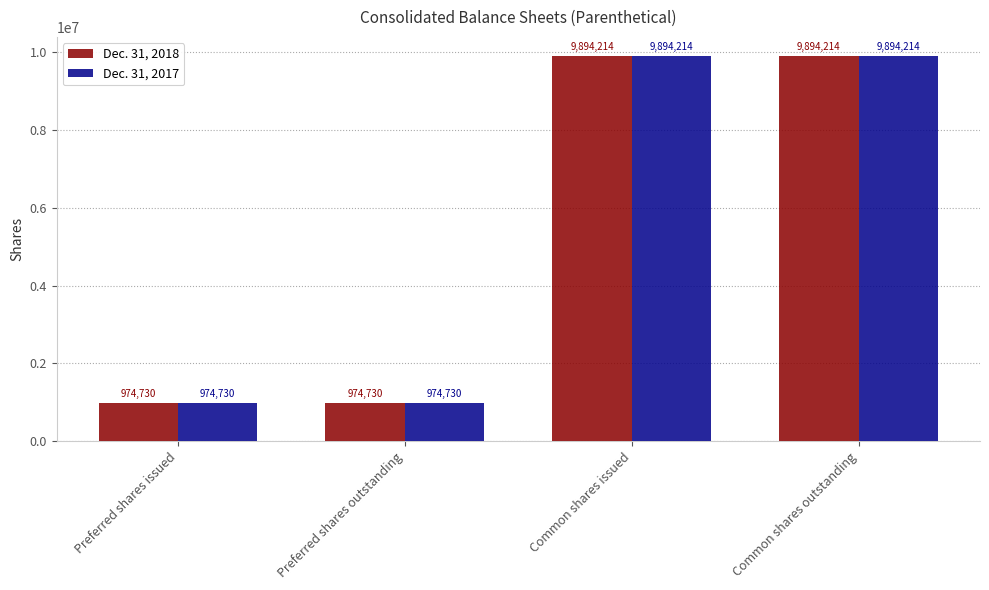

Is the value of Dec. 31, 2017 at Preferred shares outstanding greater than the value of Dec. 31, 2018 at Common shares outstanding?

No